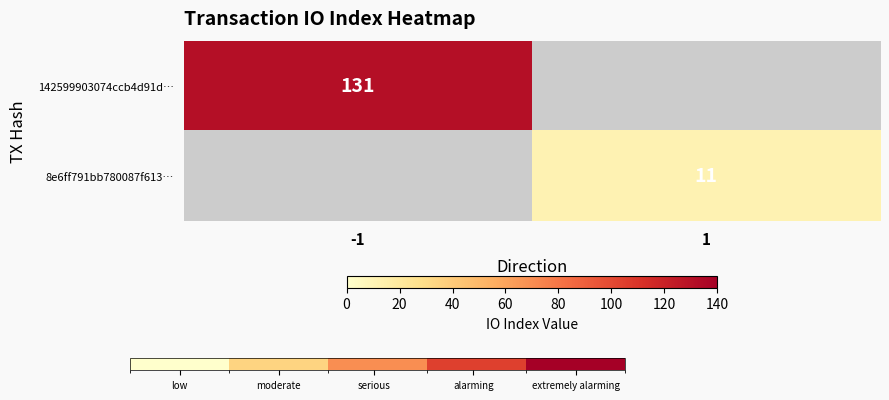

Is it true that 8e6ff791bb780087f613… equals 11 at 1?

True